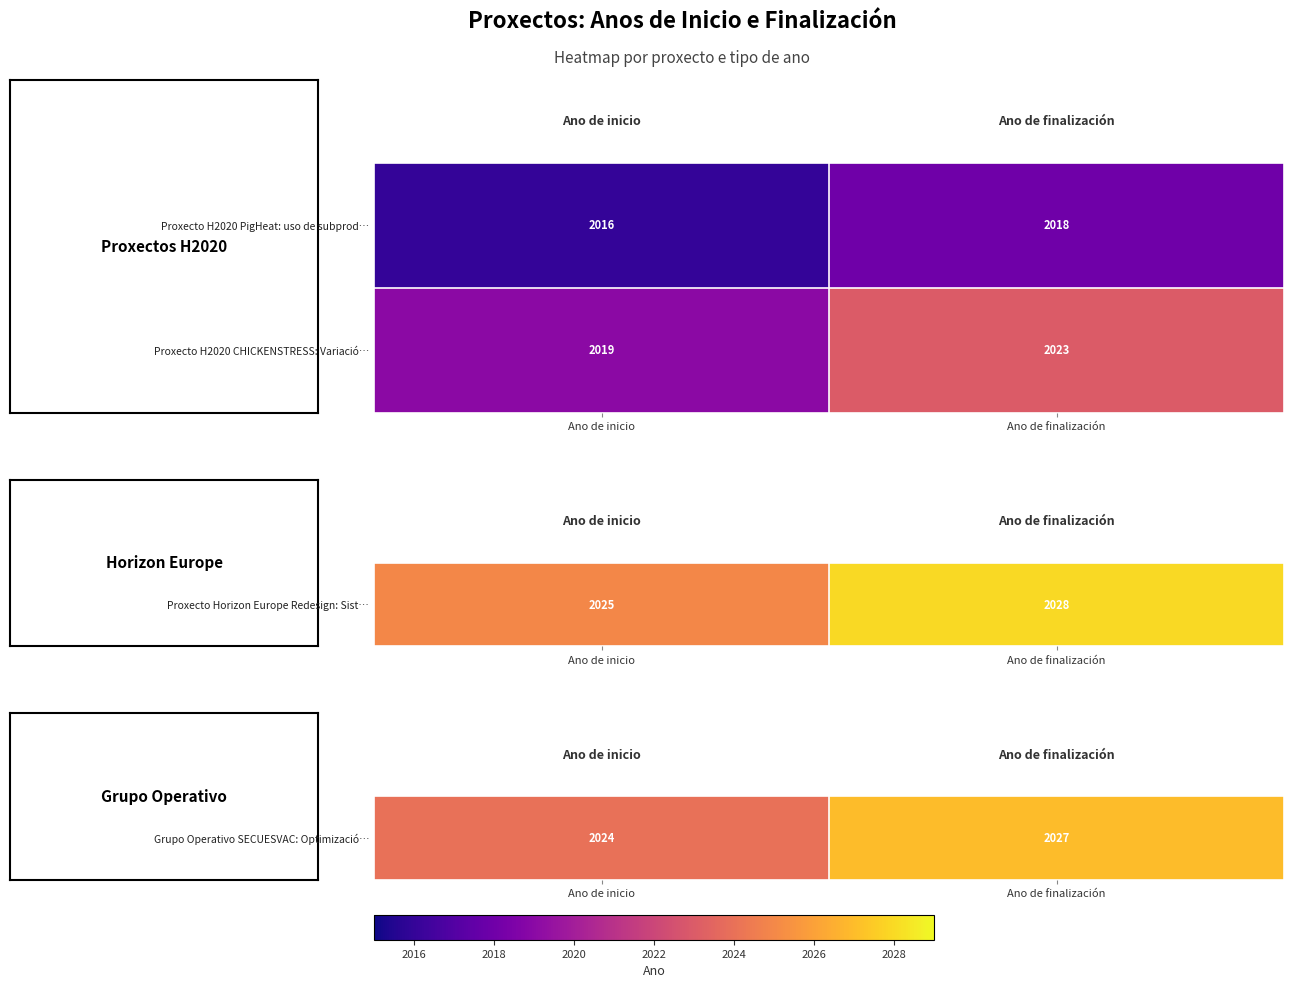

What is the greatest value displayed?

2023